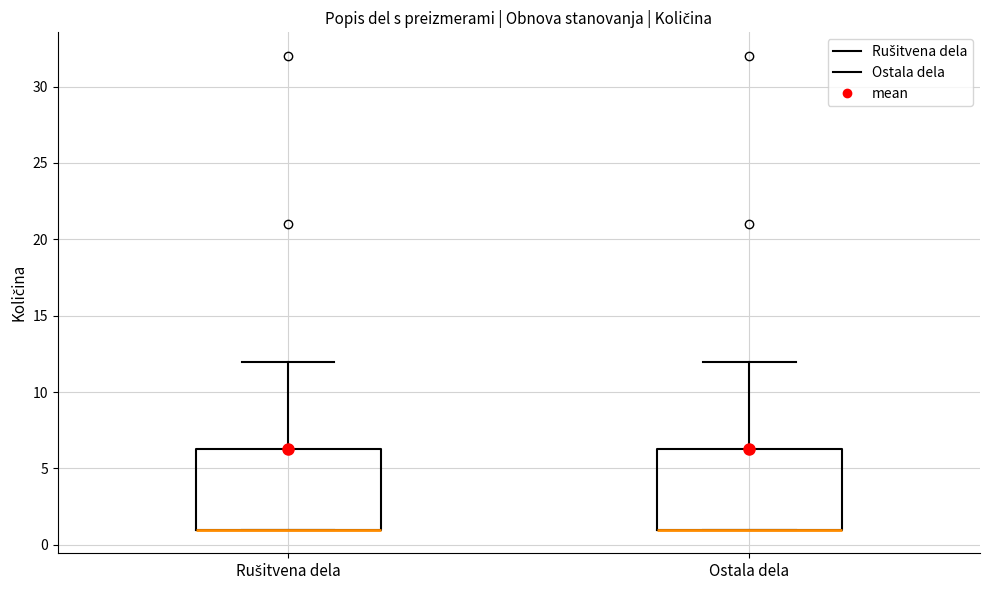

Reading left to right, read every box against the y-axis: the position of its median line, the range the box covers, and the ends of its whiskers. The values are not printed on the chart, so give them approximately, as read against the axis.

Rušitvena dela: median 1.0 (drawn on the box's lower edge), box 1.0 to 6.5, whiskers 1.0 to 12.0
Ostala dela: median 1.0 (drawn on the box's lower edge), box 1.0 to 6.5, whiskers 1.0 to 12.0